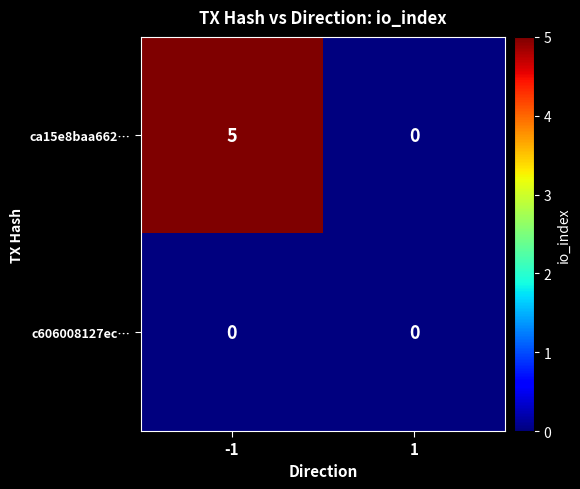

Which series changed the most between -1 and 1?

ca15e8baa662…